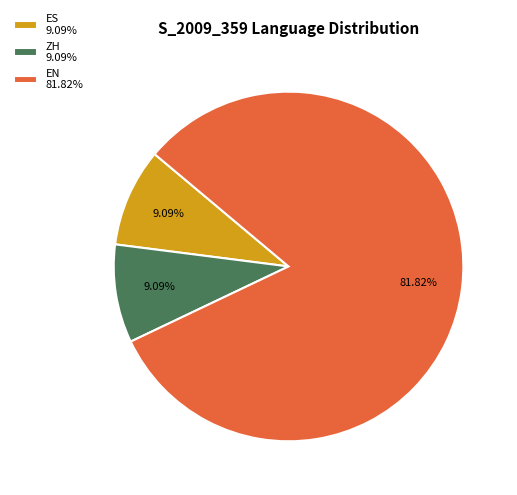

What is the largest slice in the pie chart?

EN 81.82%